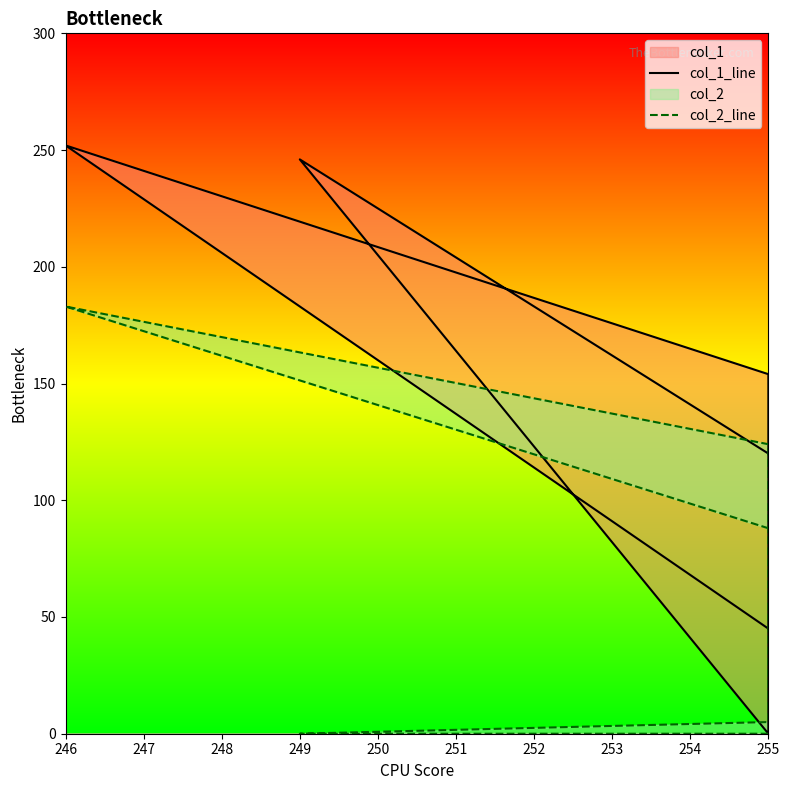

What is the average value of the col_2_line series?

67